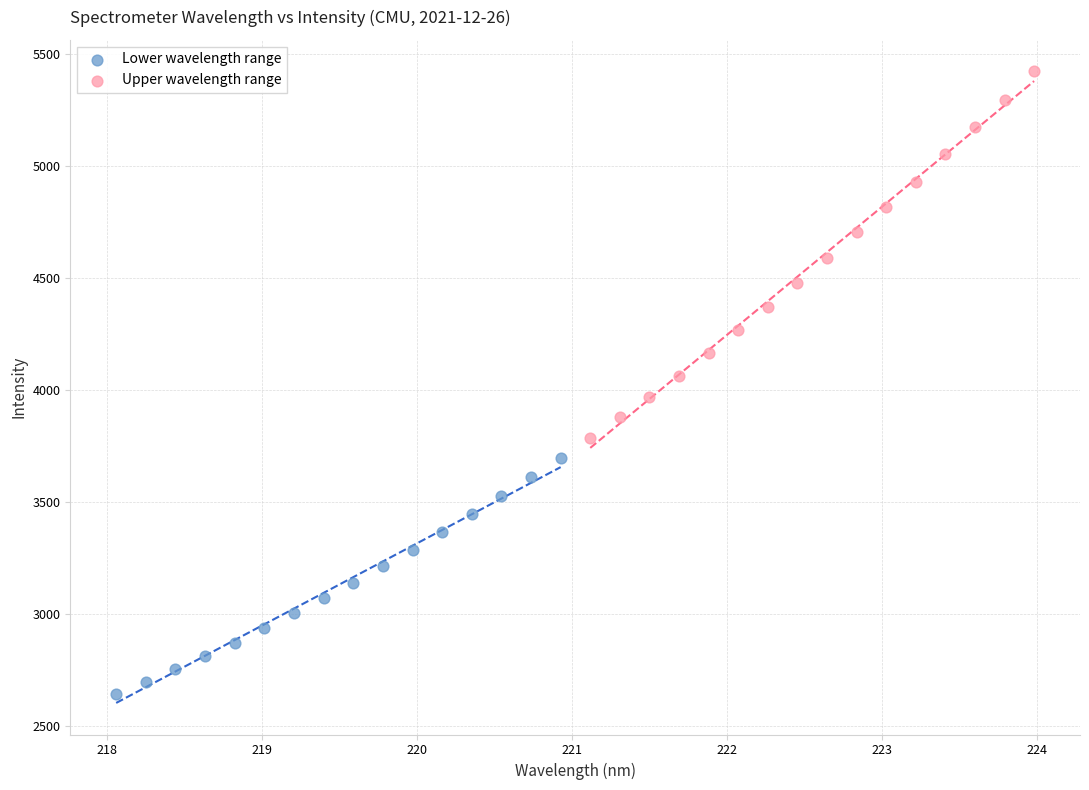

What are all the series names shown in the legend?

Lower wavelength range, Upper wavelength range